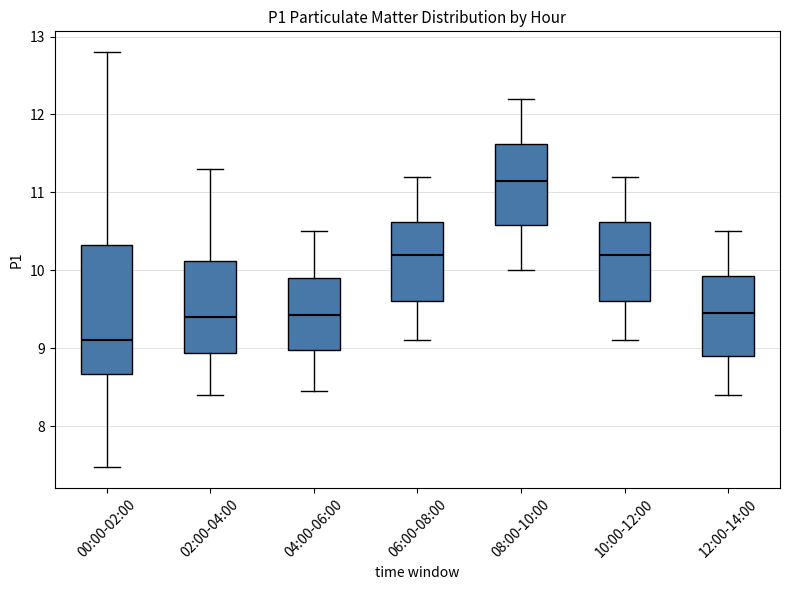

Reading left to right, read every box against the y-axis: the position of its median line, the range the box covers, and the ends of its whiskers. The values are not printed on the chart, so give them approximately, as read against the axis.

00:00-02:00: median 9.1, box 8.7 to 10.3, whiskers 7.5 to 12.8
02:00-04:00: median 9.4, box 8.9 to 10.1, whiskers 8.4 to 11.3
04:00-06:00: median 9.4, box 9.0 to 9.9, whiskers 8.5 to 10.5
06:00-08:00: median 10.2, box 9.6 to 10.6, whiskers 9.1 to 11.2
08:00-10:00: median 11.2, box 10.6 to 11.6, whiskers 10.0 to 12.2
10:00-12:00: median 10.2, box 9.6 to 10.6, whiskers 9.1 to 11.2
12:00-14:00: median 9.5, box 8.9 to 9.9, whiskers 8.4 to 10.5